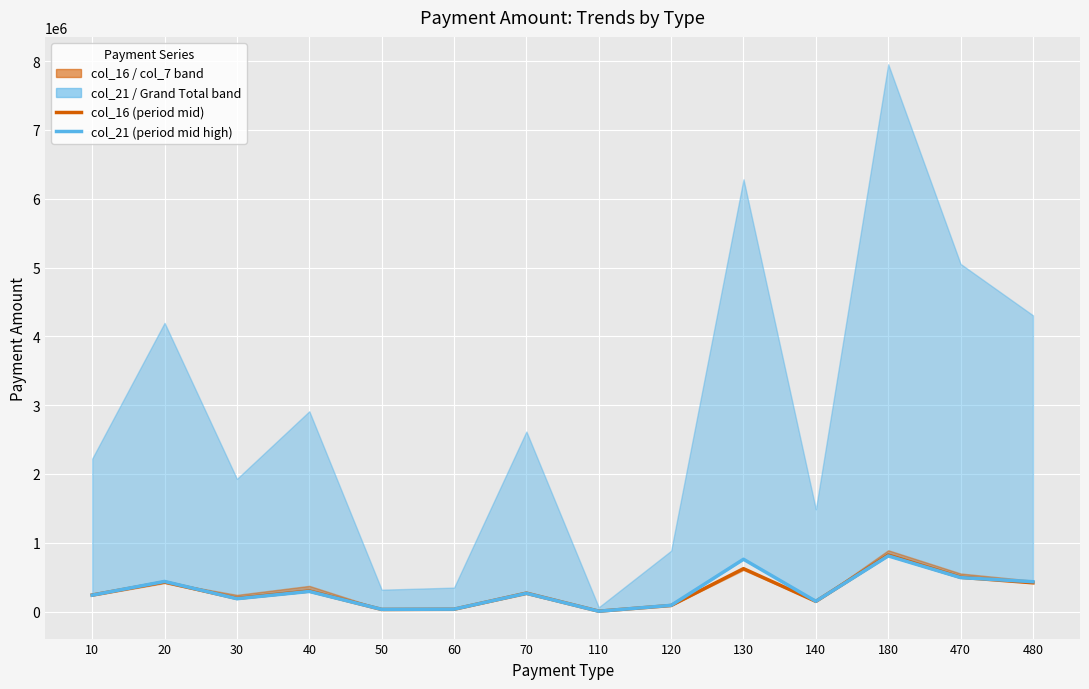

Which series has the largest total across all categories?

col_21 (period mid high)